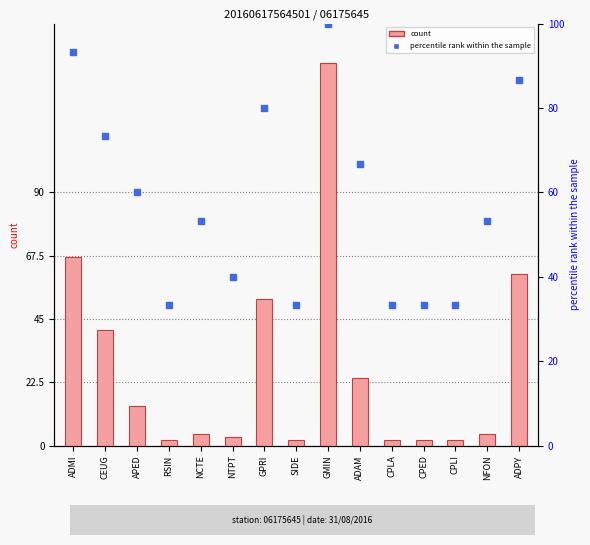

What are all the series names shown in the legend?

count, percentile rank within the sample